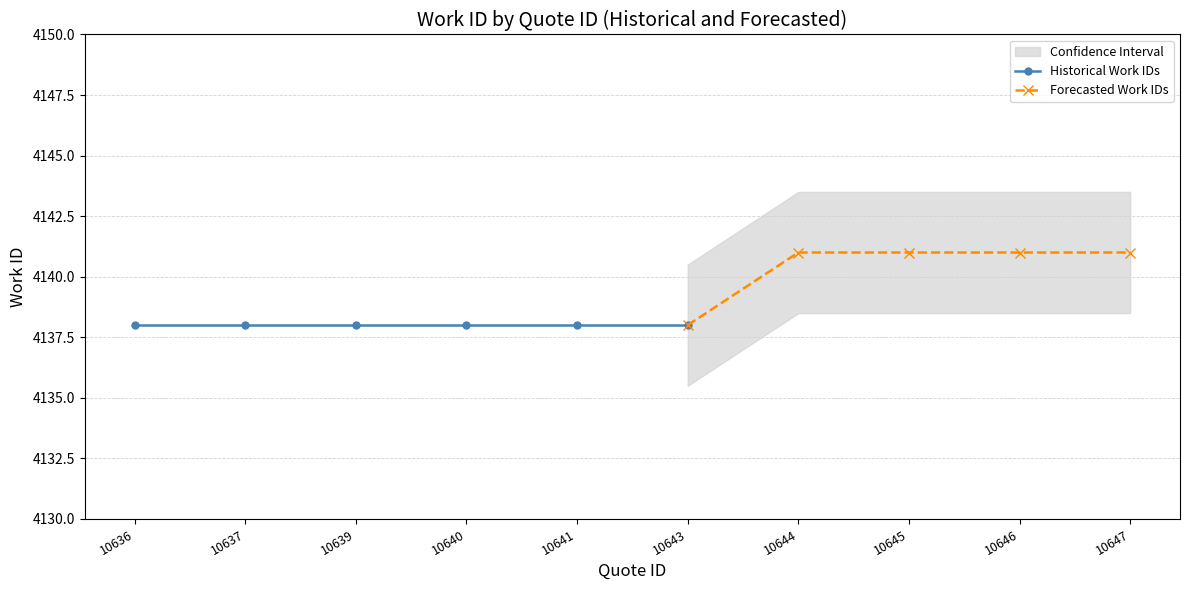

Rank the categories by value from highest to lowest.

10644, 10645, 10646, 10647, 10636, 10637, 10639, 10640, 10641, 10643